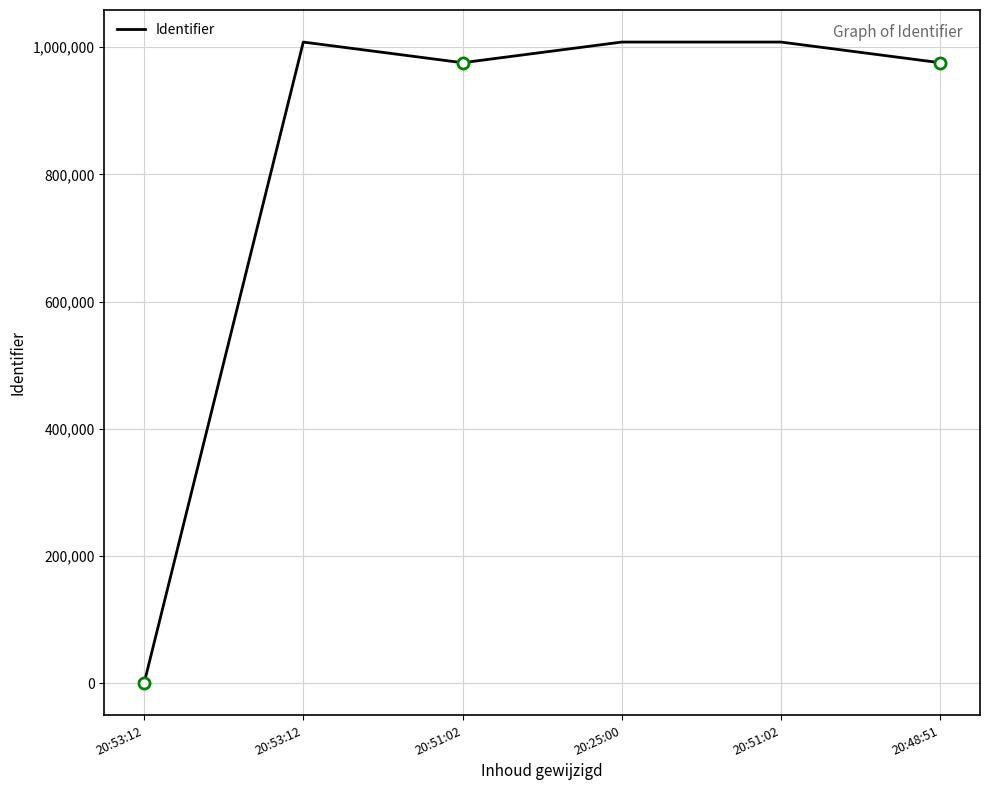

Reading right to left, list all the values displayed in this chart.

975478	1007943	1007939	975476	1007935	0